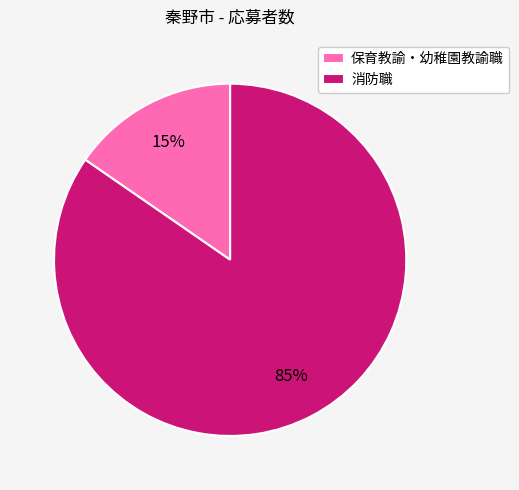

The 消防職 slice represents 73% of the pie. True or false?

False